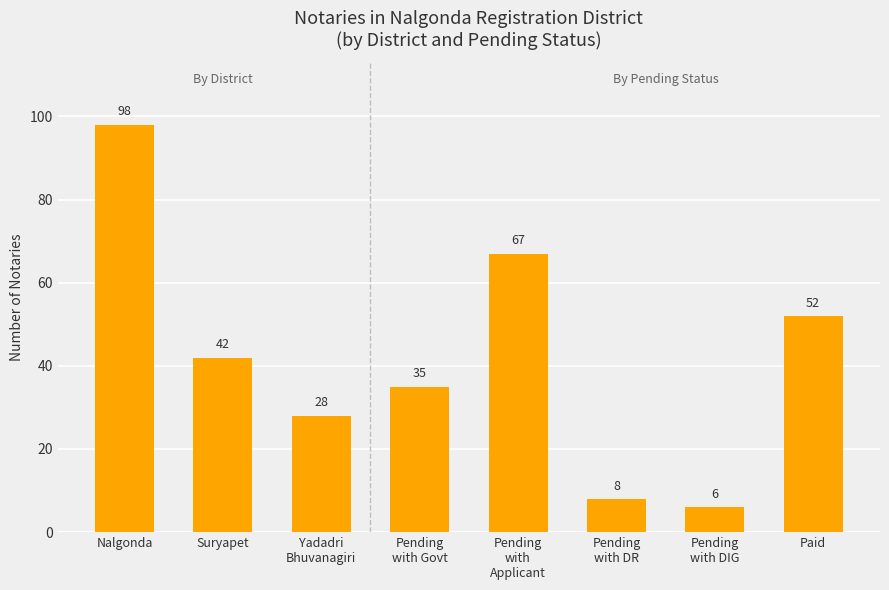

What is the sum of the values at Pending
with DIG and Paid?

58